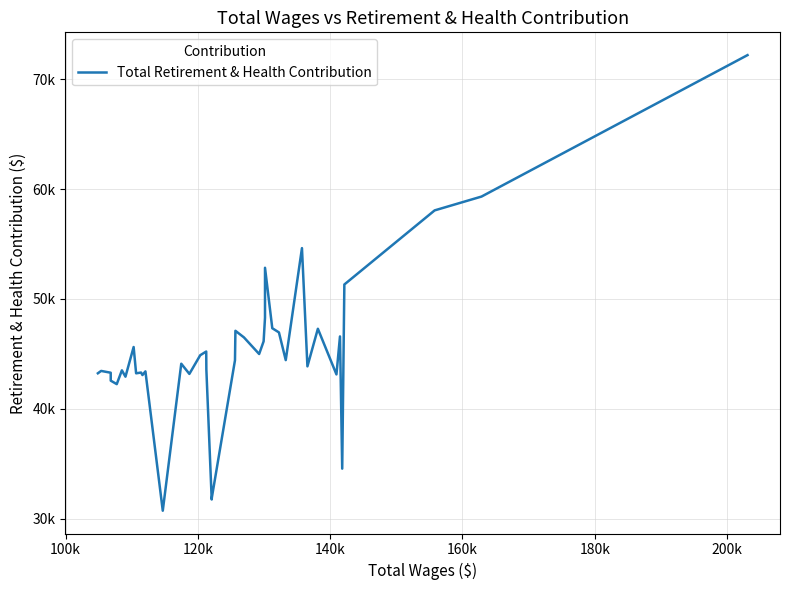

Does the chart have visible grid lines?

Yes